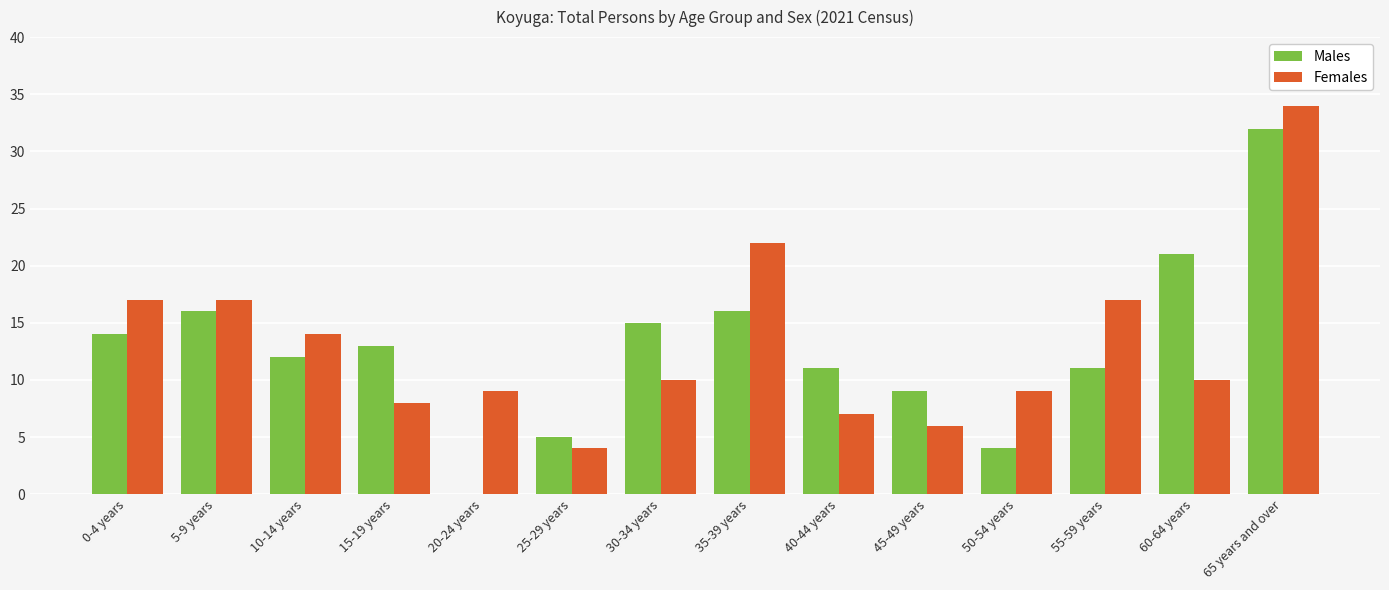

What is the sum of all Females values?

184